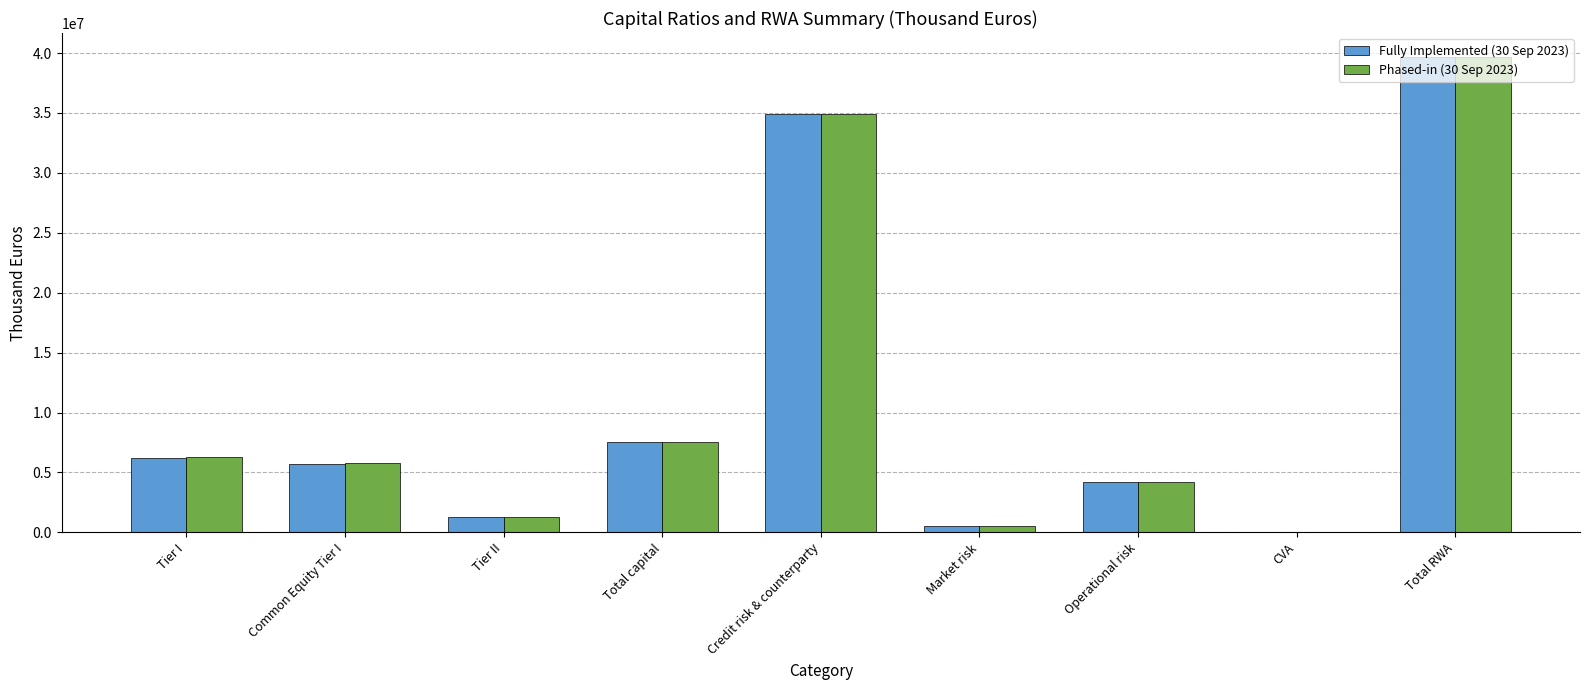

What is the sum of the Fully Implemented (30 Sep 2023) values at Tier II and Total RWA?

40954429.4